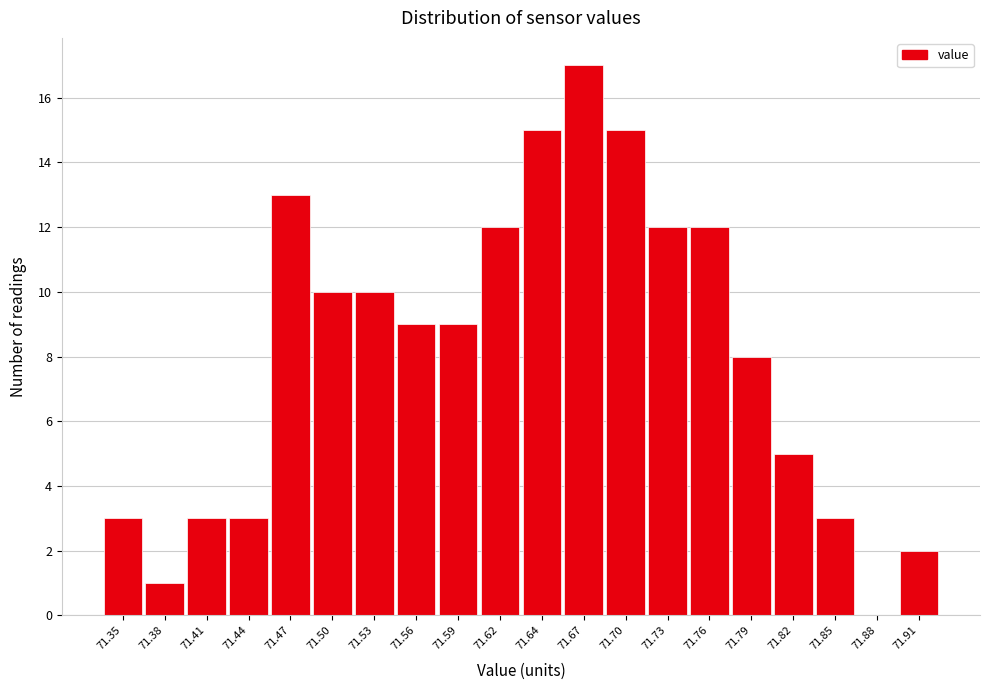

Reading left to right, extract all data points from this chart.

71.35=3	71.38=1	71.41=3	71.44=3	71.47=13	71.50=10	71.53=10	71.56=9	71.59=9	71.62=12	71.64=15	71.67=17	71.70=15	71.73=12	71.76=12	71.79=8	71.82=5	71.85=3	71.88=0	71.91=2